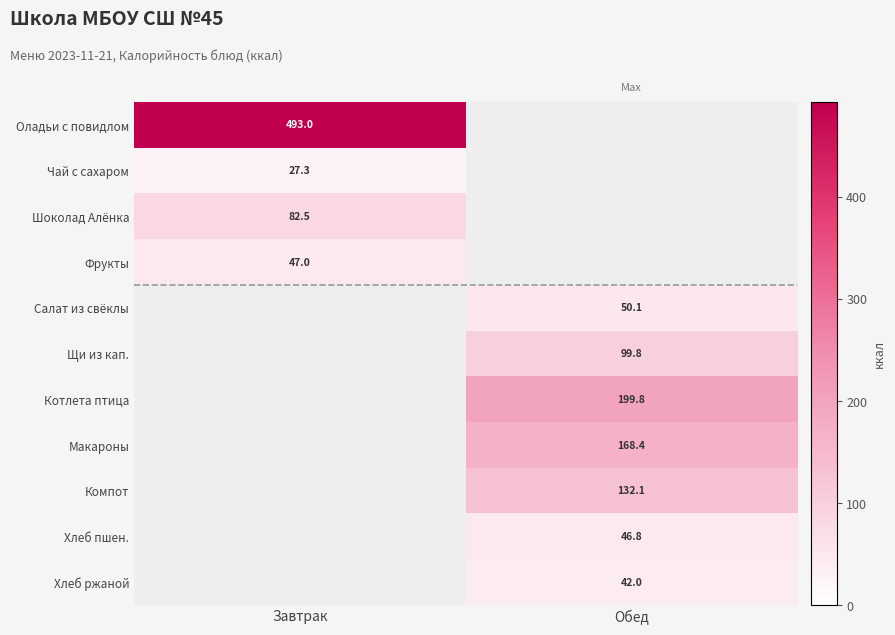

Is it true that Щи из кап. equals 99.8 at Обед?

True